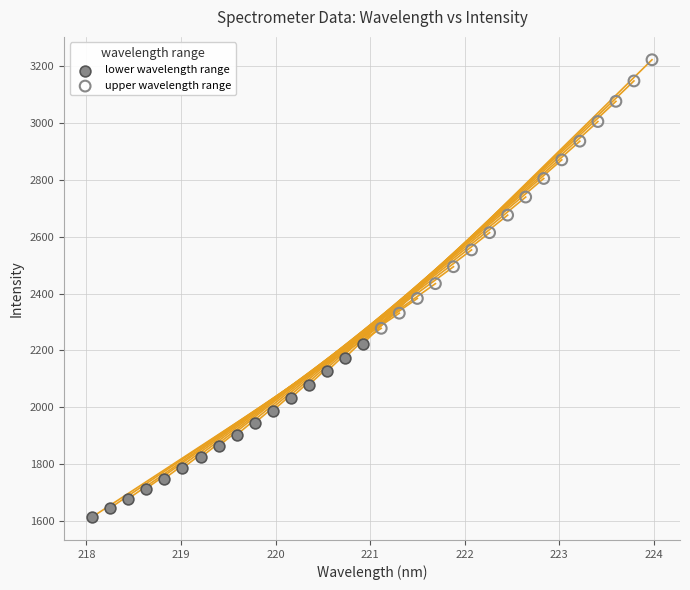

Which series reaches the maximum Y coordinate?

upper wavelength range